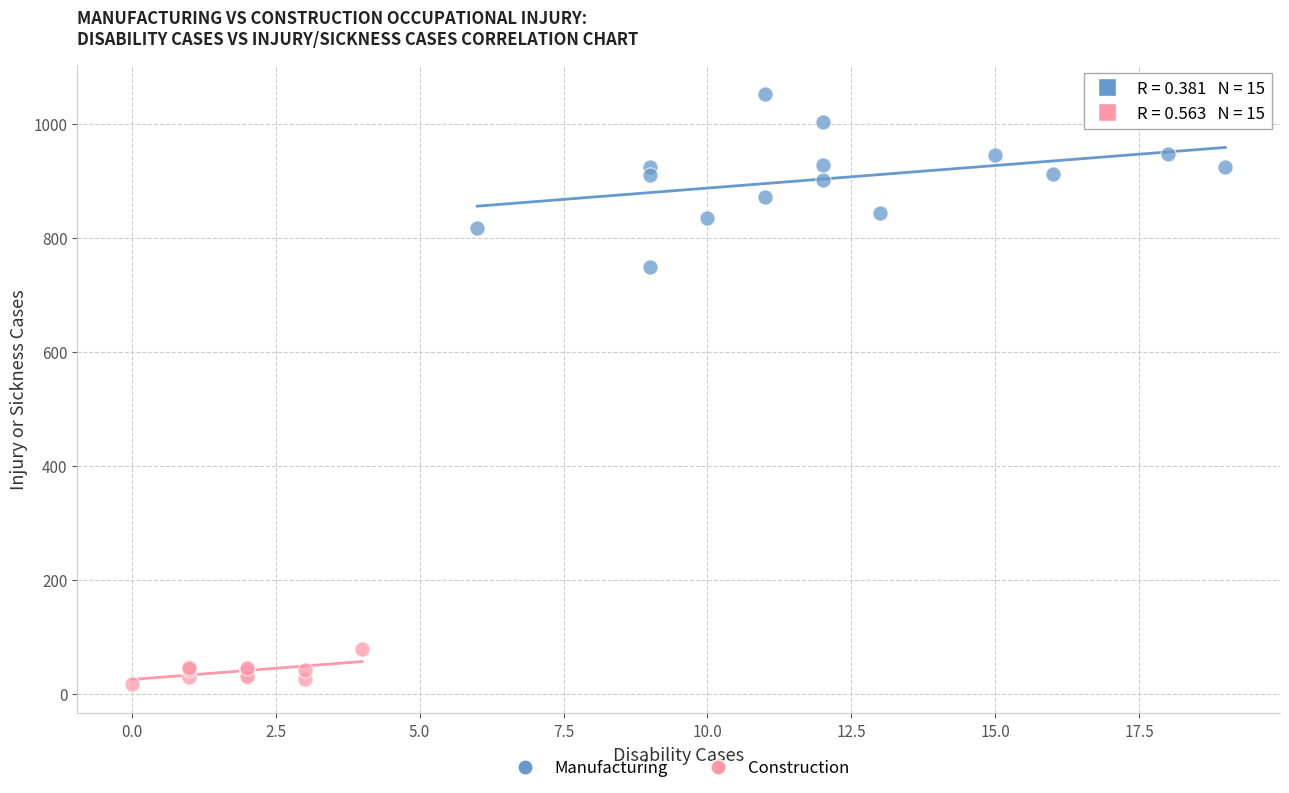

What are all the series names shown in the legend?

Manufacturing, Construction